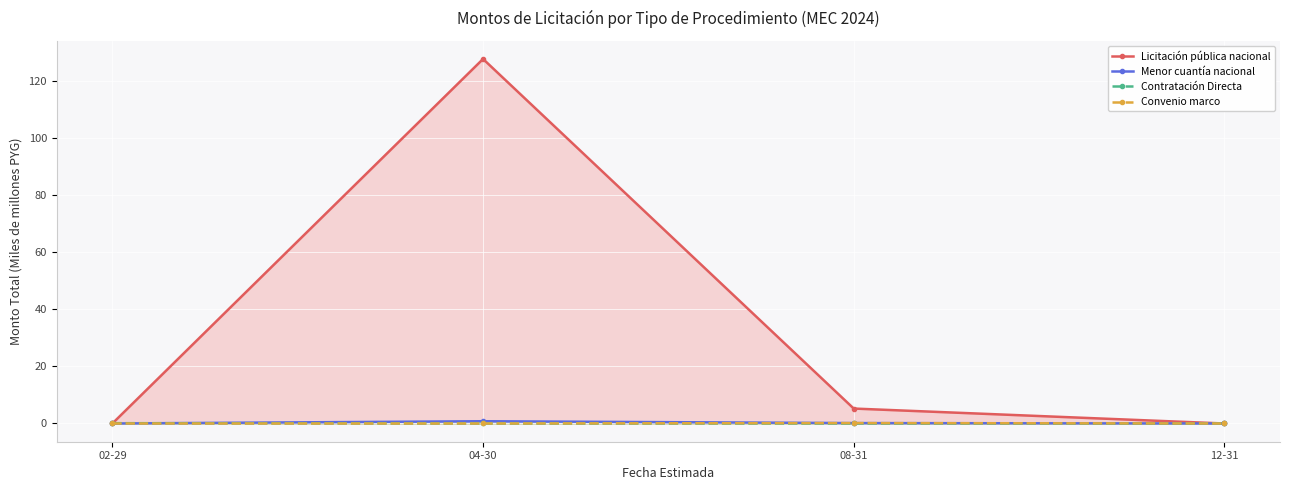

Reading left to right, extract all data points from this chart.

Licitación pública nacional: 0.0	127.6	5.2	0.0
Menor cuantía nacional: 0.0	0.8	0.1	0.0
Contratación Directa: 0.1	0.0	0.0	0.0
Convenio marco: 0.0	0.0	0.1	0.0